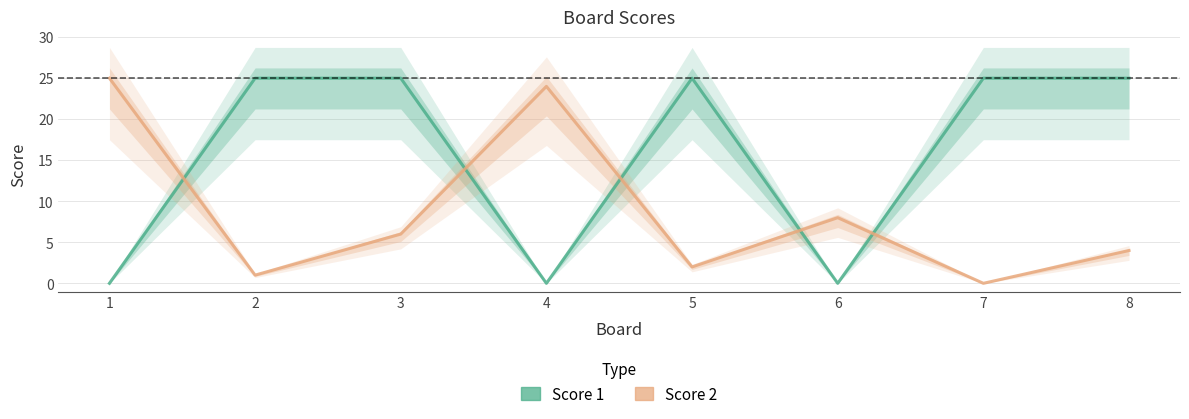

What is the value of the Score 1 point at the 5th from the left?

25